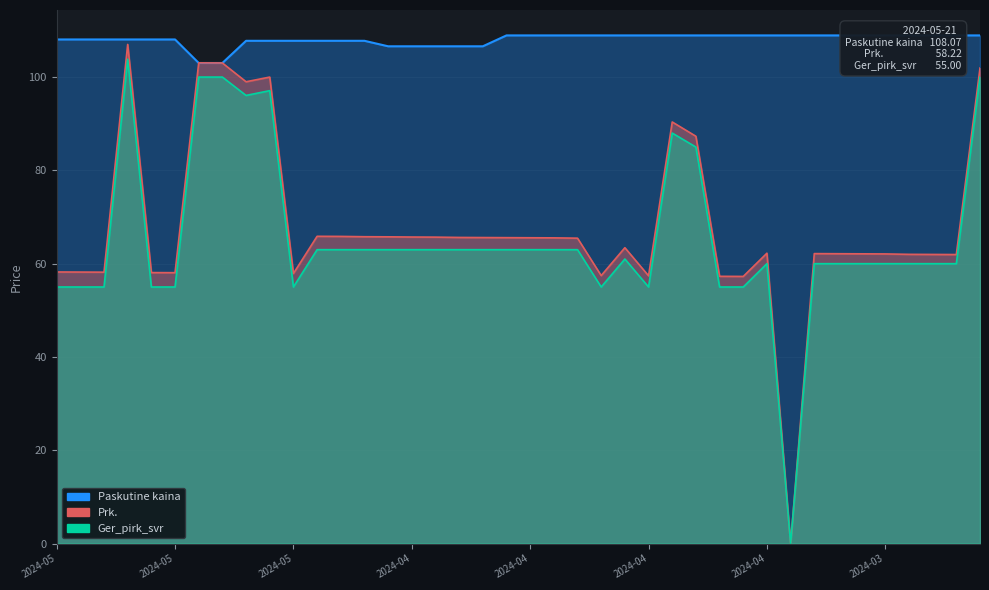

Reading right to left, extract all data points from this chart.

Paskutine kaina: 108.9	108.9	108.9	108.9	108.9	108.9	108.9	108.9	108.9	108.9	108.9	108.9	108.9	108.9	108.9	108.9	108.9	108.9	108.9	108.9	108.9	106.6	106.6	106.6	106.6	106.6	107.8	107.8	107.8	107.8	107.8	107.8	103.0	103.0	108.1	108.1	108.1	108.1	108.1	108.1
Prk.: 101.9	62.0	62.0	62.0	62.1	62.1	62.1	62.2	0.0	62.2	57.3	57.3	87.3	90.4	57.4	63.4	57.4	65.5	65.5	65.6	65.6	65.6	65.6	65.7	65.7	65.8	65.8	65.8	65.9	57.9	100.0	99.0	103.0	103.0	58.1	58.1	107.0	58.2	58.2	58.2
Ger_pirk_svr: 100.0	60.0	60.0	60.0	60.0	60.0	60.0	60.0	0.0	60.0	55.0	55.0	85.0	88.0	55.0	61.0	55.0	63.0	63.0	63.0	63.0	63.0	63.0	63.0	63.0	63.0	63.0	63.0	63.0	55.0	97.1	96.1	100.0	100.0	55.0	55.0	103.8	55.0	55.0	55.0